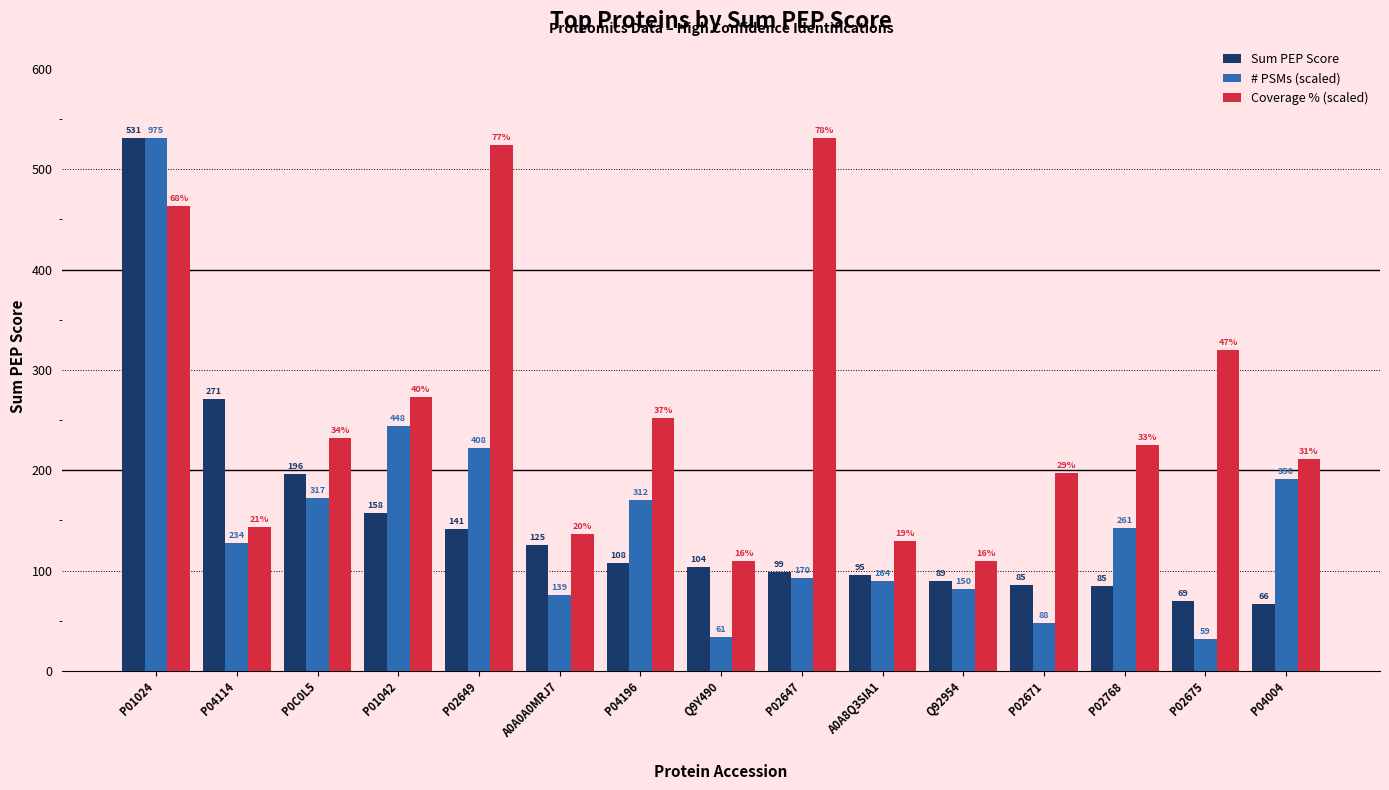

How many groups of bars are there?

15